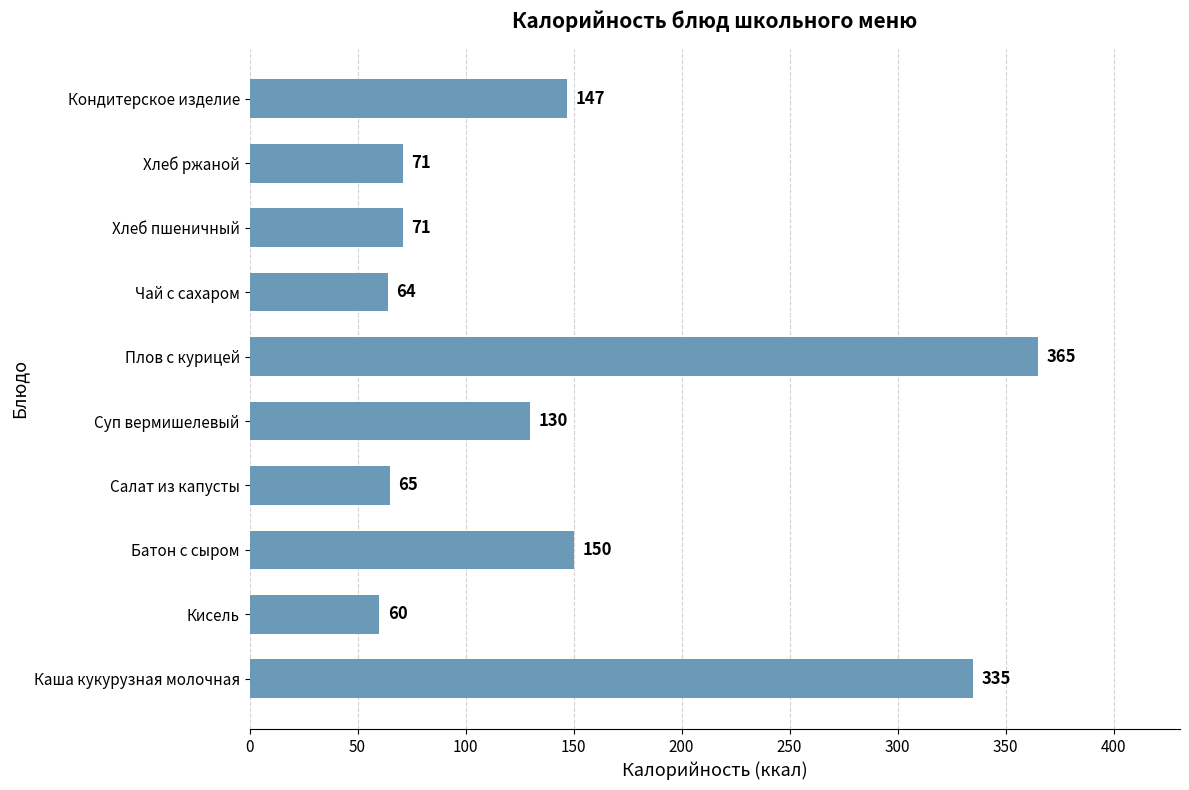

Reading bottom to top, list all the values displayed in this chart.

Каша кукурузная молочная=335	Кисель=60	Батон с сыром=150	Салат из капусты=65	Суп вермишелевый=130	Плов с курицей=365	Чай с сахаром=64	Хлеб пшеничный=71	Хлеб ржаной=71	Кондитерское изделие=147